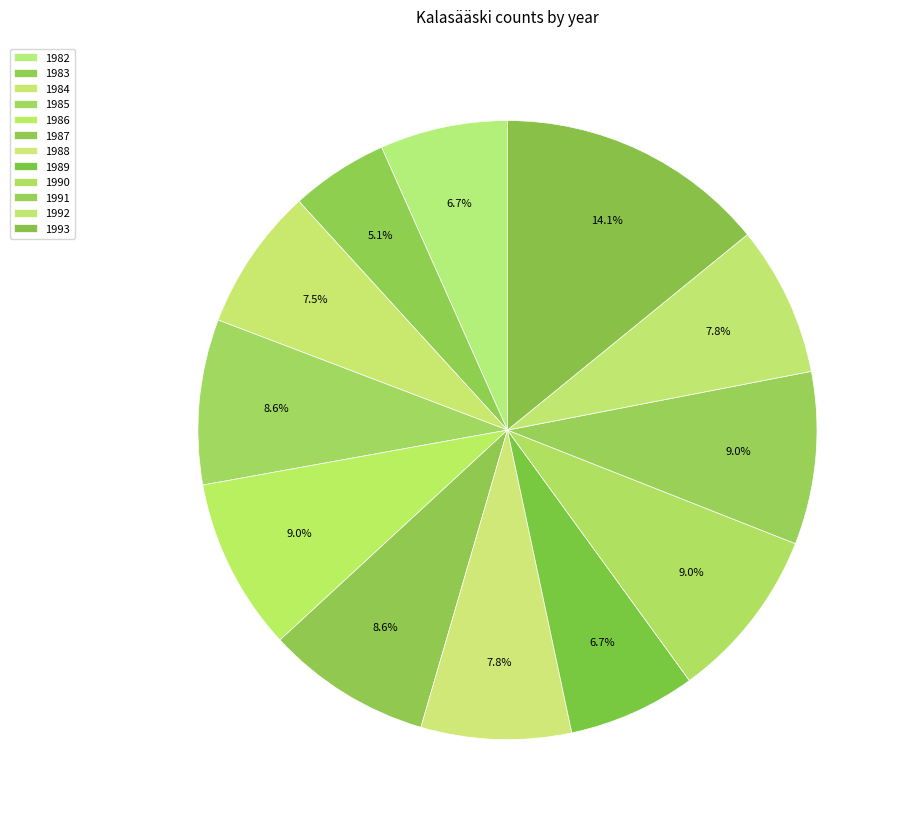

Which category has the biggest portion of the pie?

1993